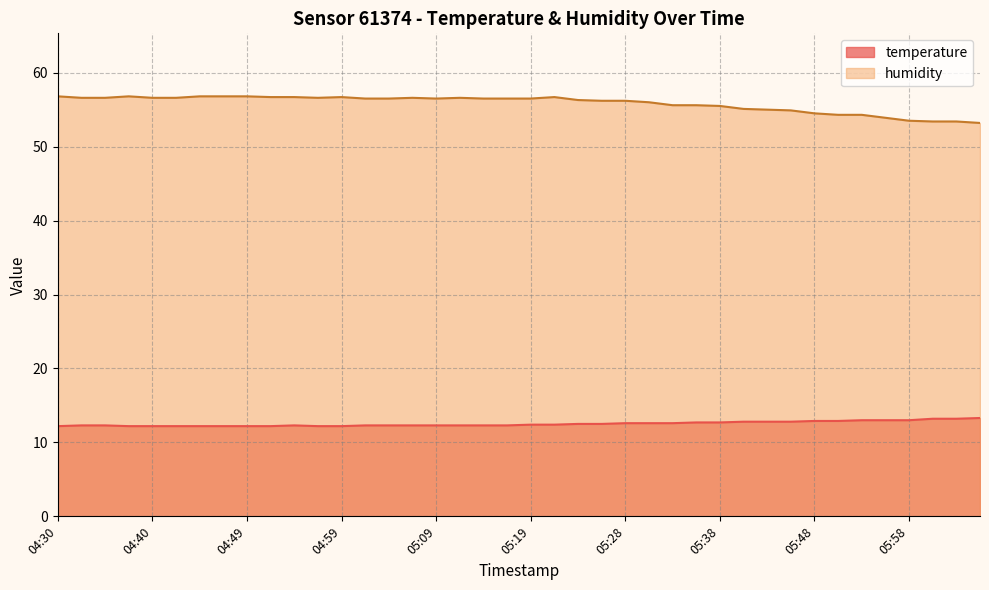

How many lines are shown in the chart?

2